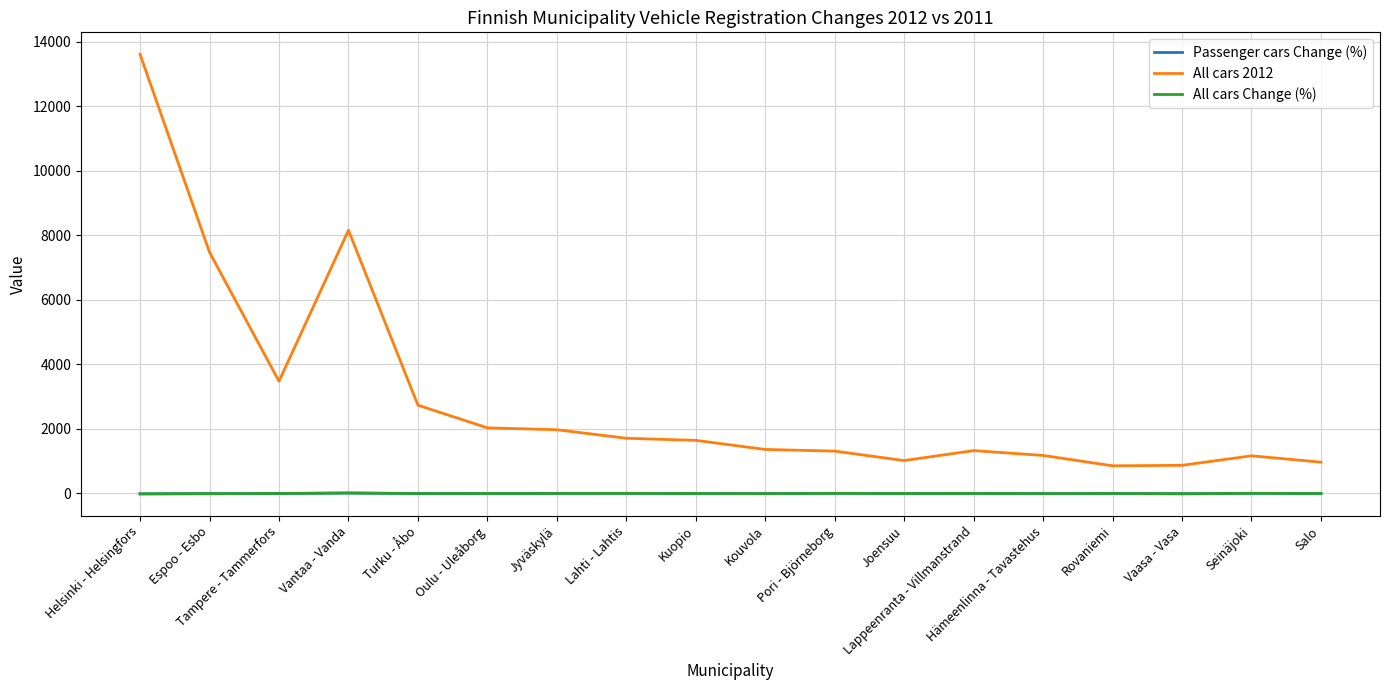

True or false: All cars 2012 and Passenger cars Change (%) cross at least once.

False